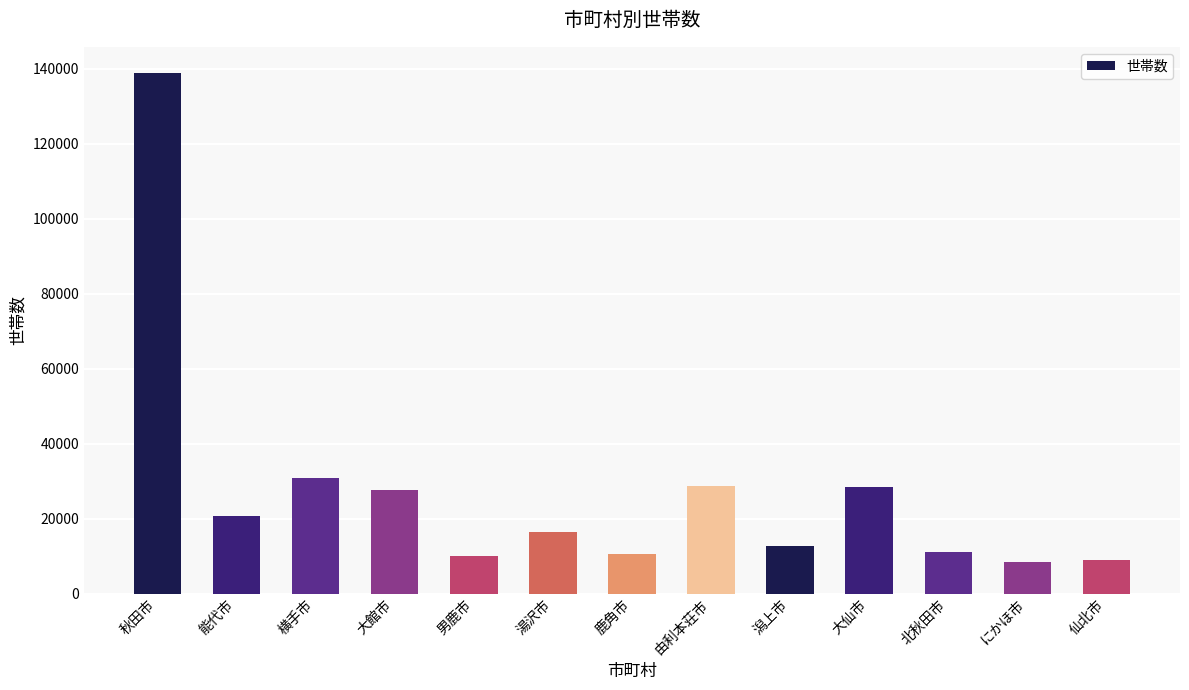

What is the minimum value shown in the chart?

8501